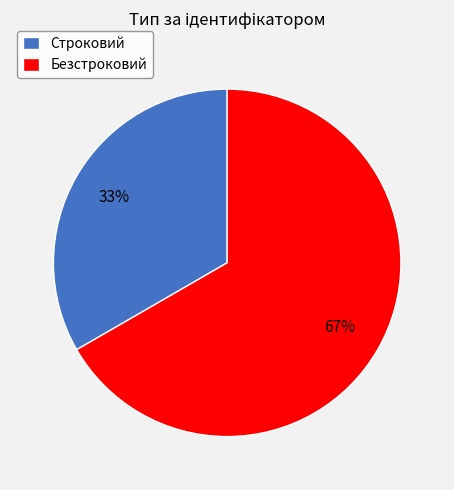

What is the largest slice in the pie chart?

Безстроковий